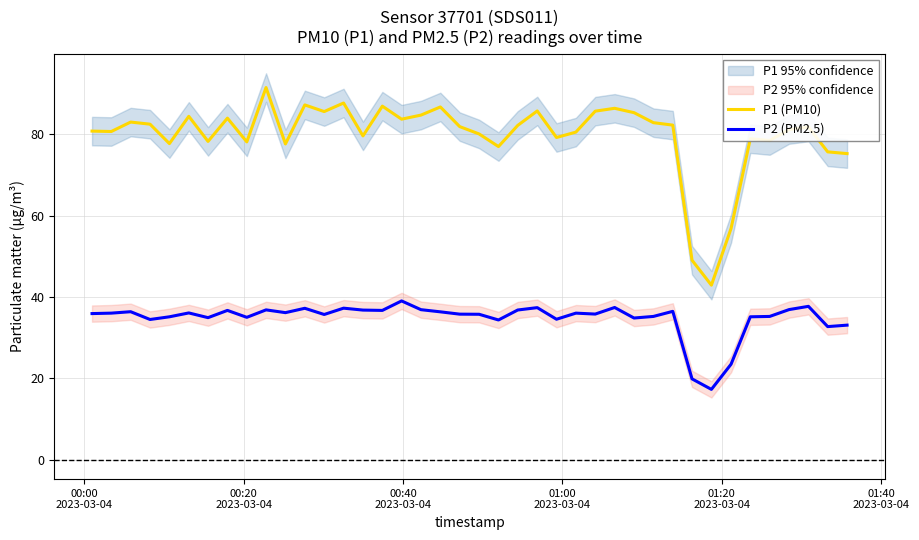

List the series in order of their peak value, highest first.

P1 (PM10), P2 (PM2.5)